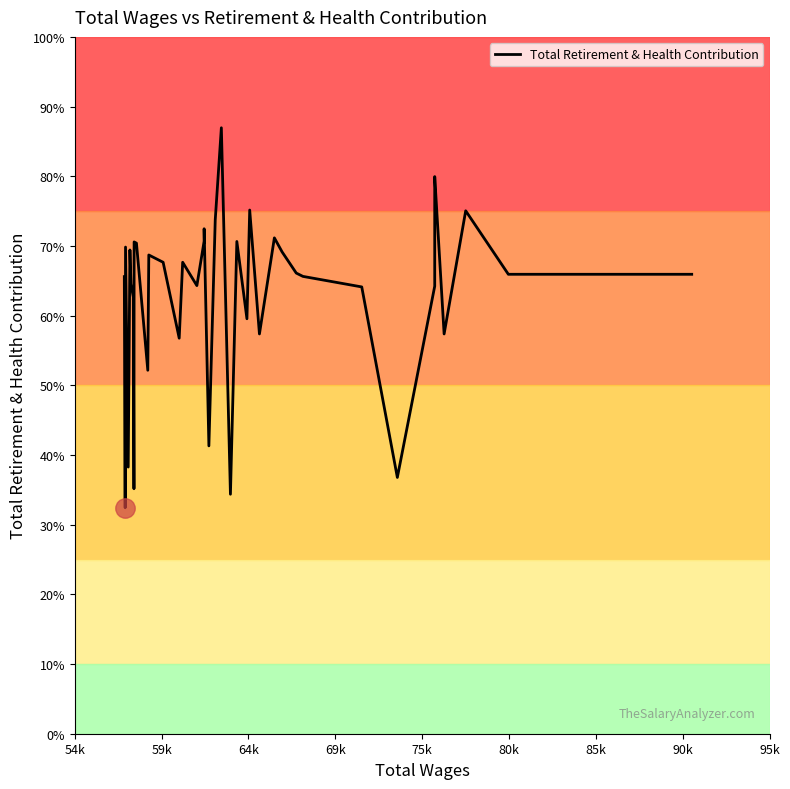

True or false: there are more than 2 points higher than both neighbors.

True